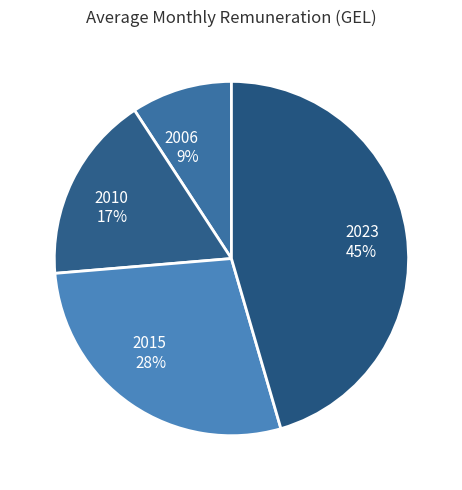

The 2006 slice represents 9% of the pie. True or false?

True